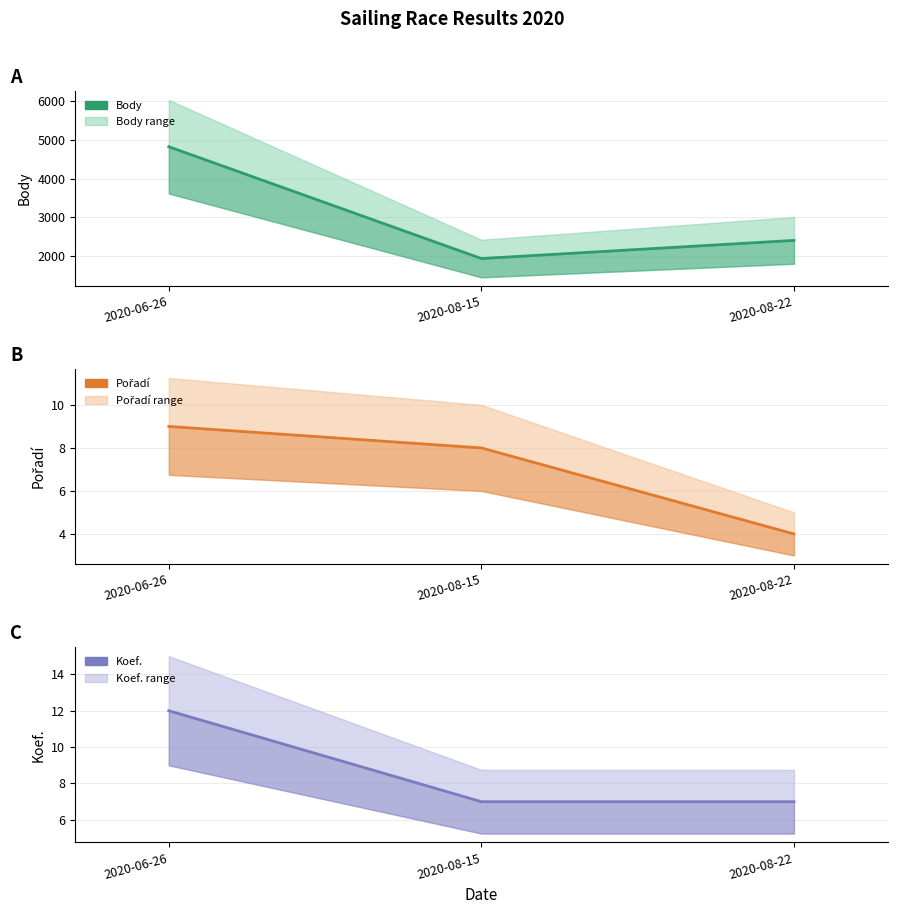

What is the difference between the Body values at 2020-06-26 and 2020-08-15?

2884